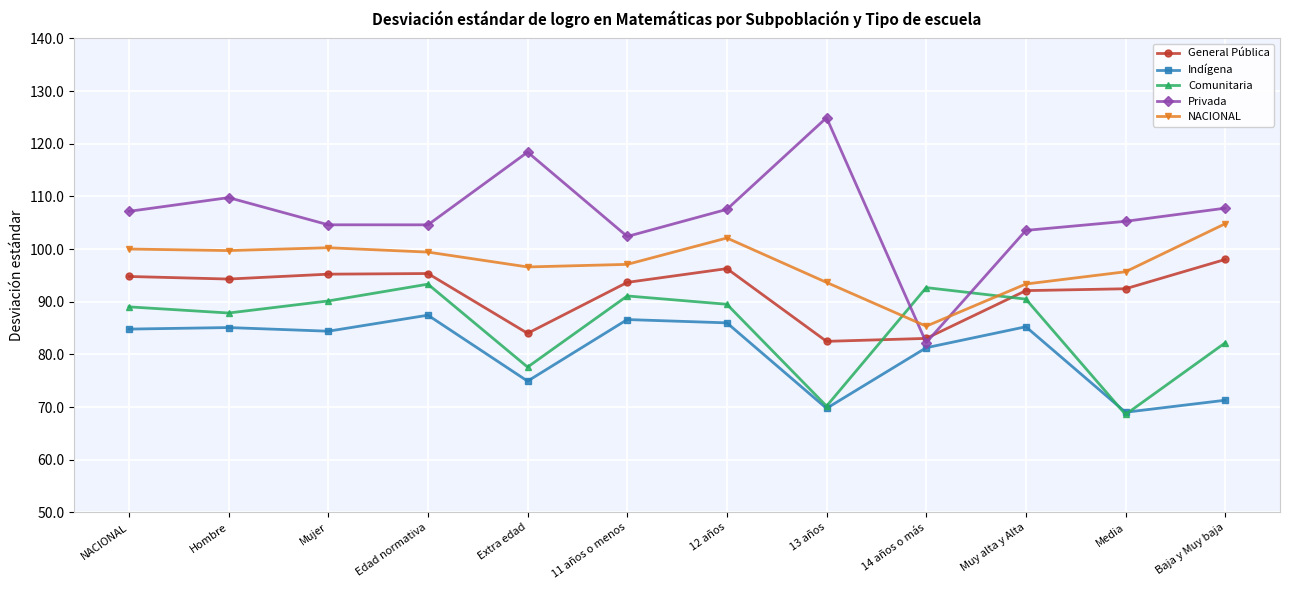

Where does the NACIONAL series first go above 99?

NACIONAL